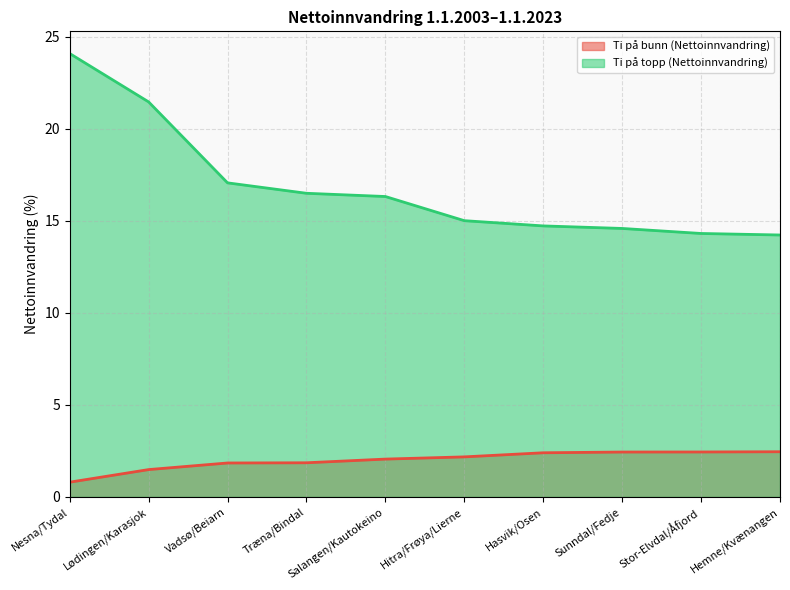

What is the value of the Ti på topp (Nettoinnvandring) point at the 4th from the left?

16.5